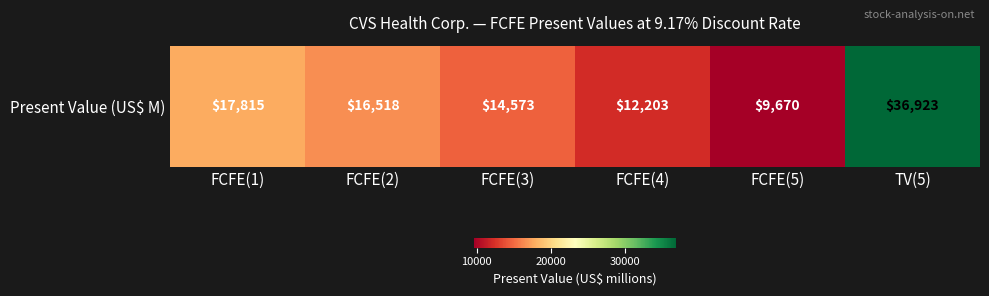

Is it true that the value at FCFE(4) is 18399?

False